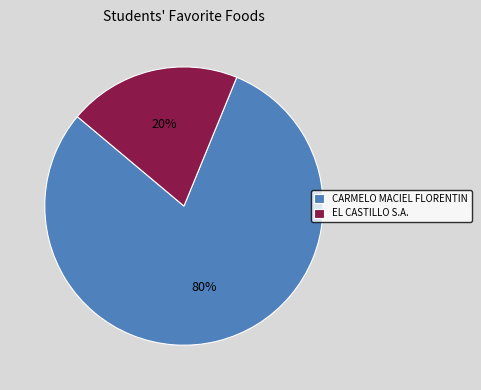

True or false: EL CASTILLO S.A. accounts for 20% of the total.

True